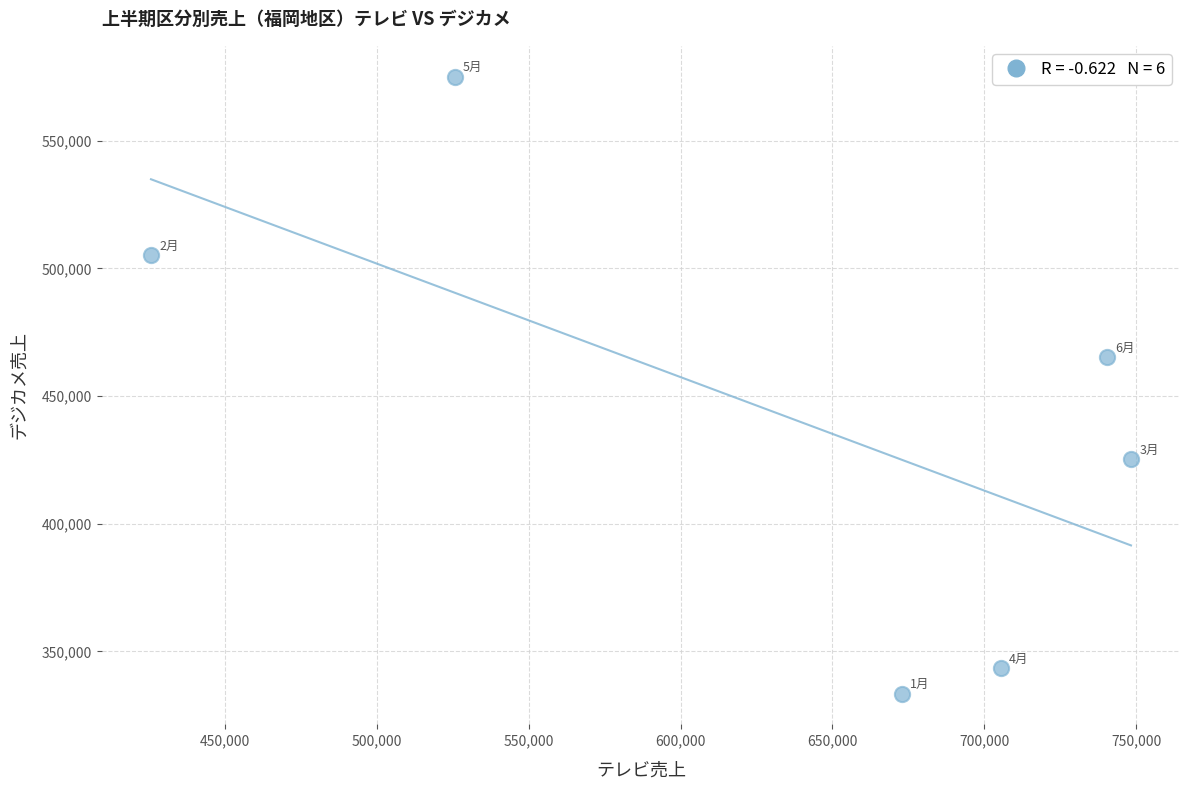

What Y value in the scatter plot is closest to 454290?

465200